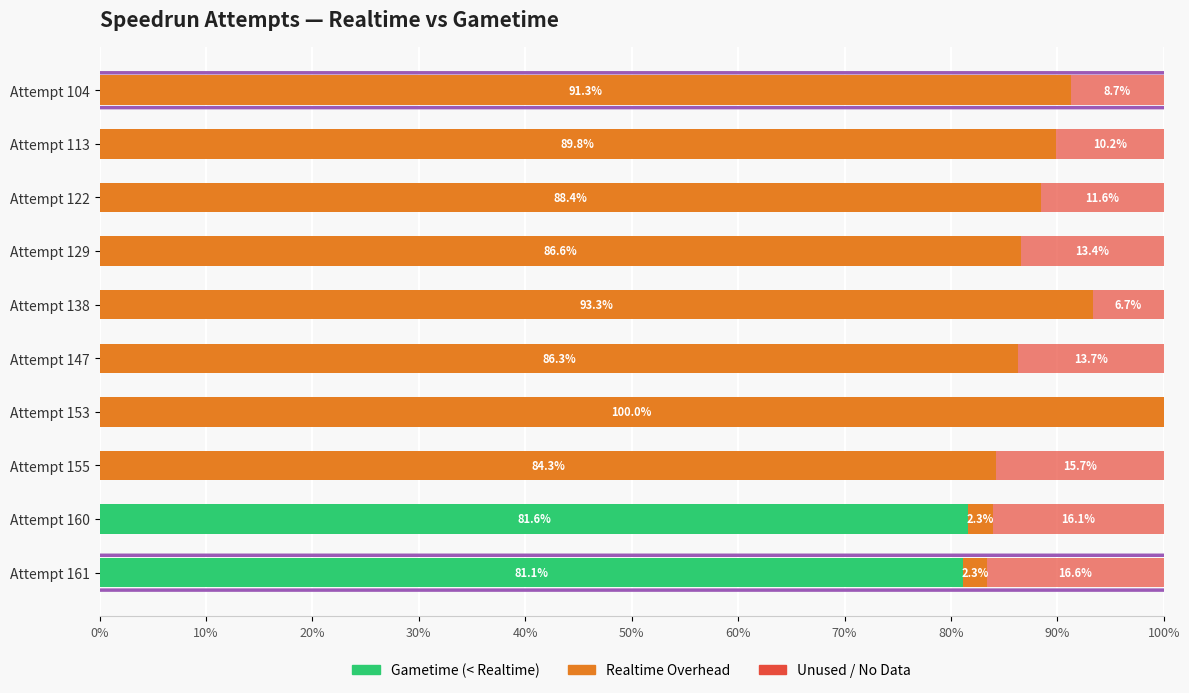

Is it true that Gametime (< Realtime) equals 0.0 at Attempt 122?

True